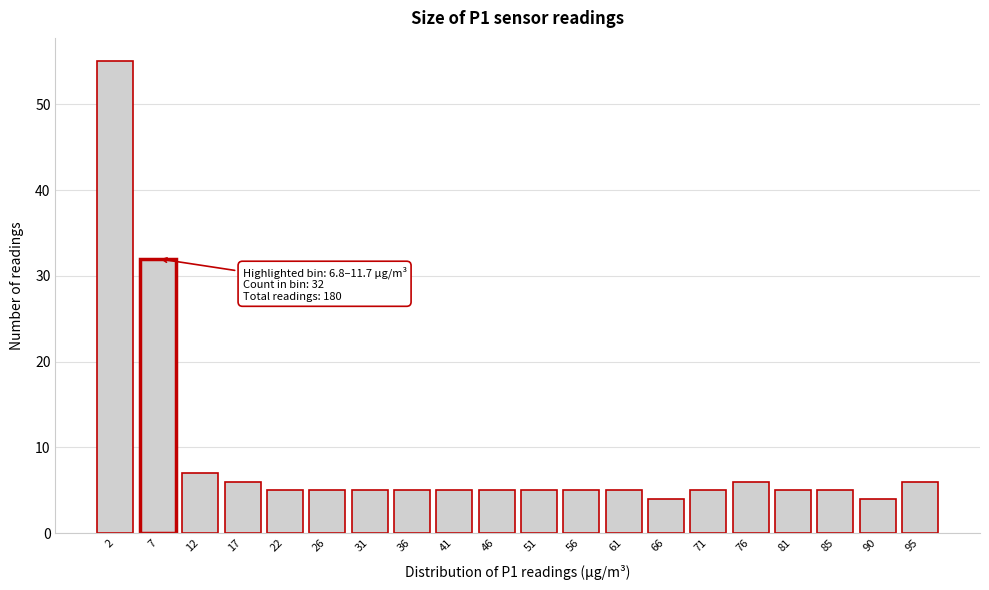

Reading left to right, extract all data points from this chart.

2=55	7=32	12=7	17=6	22=5	26=5	31=5	36=5	41=5	46=5	51=5	56=5	61=5	66=4	71=5	76=6	81=5	85=5	90=4	95=6